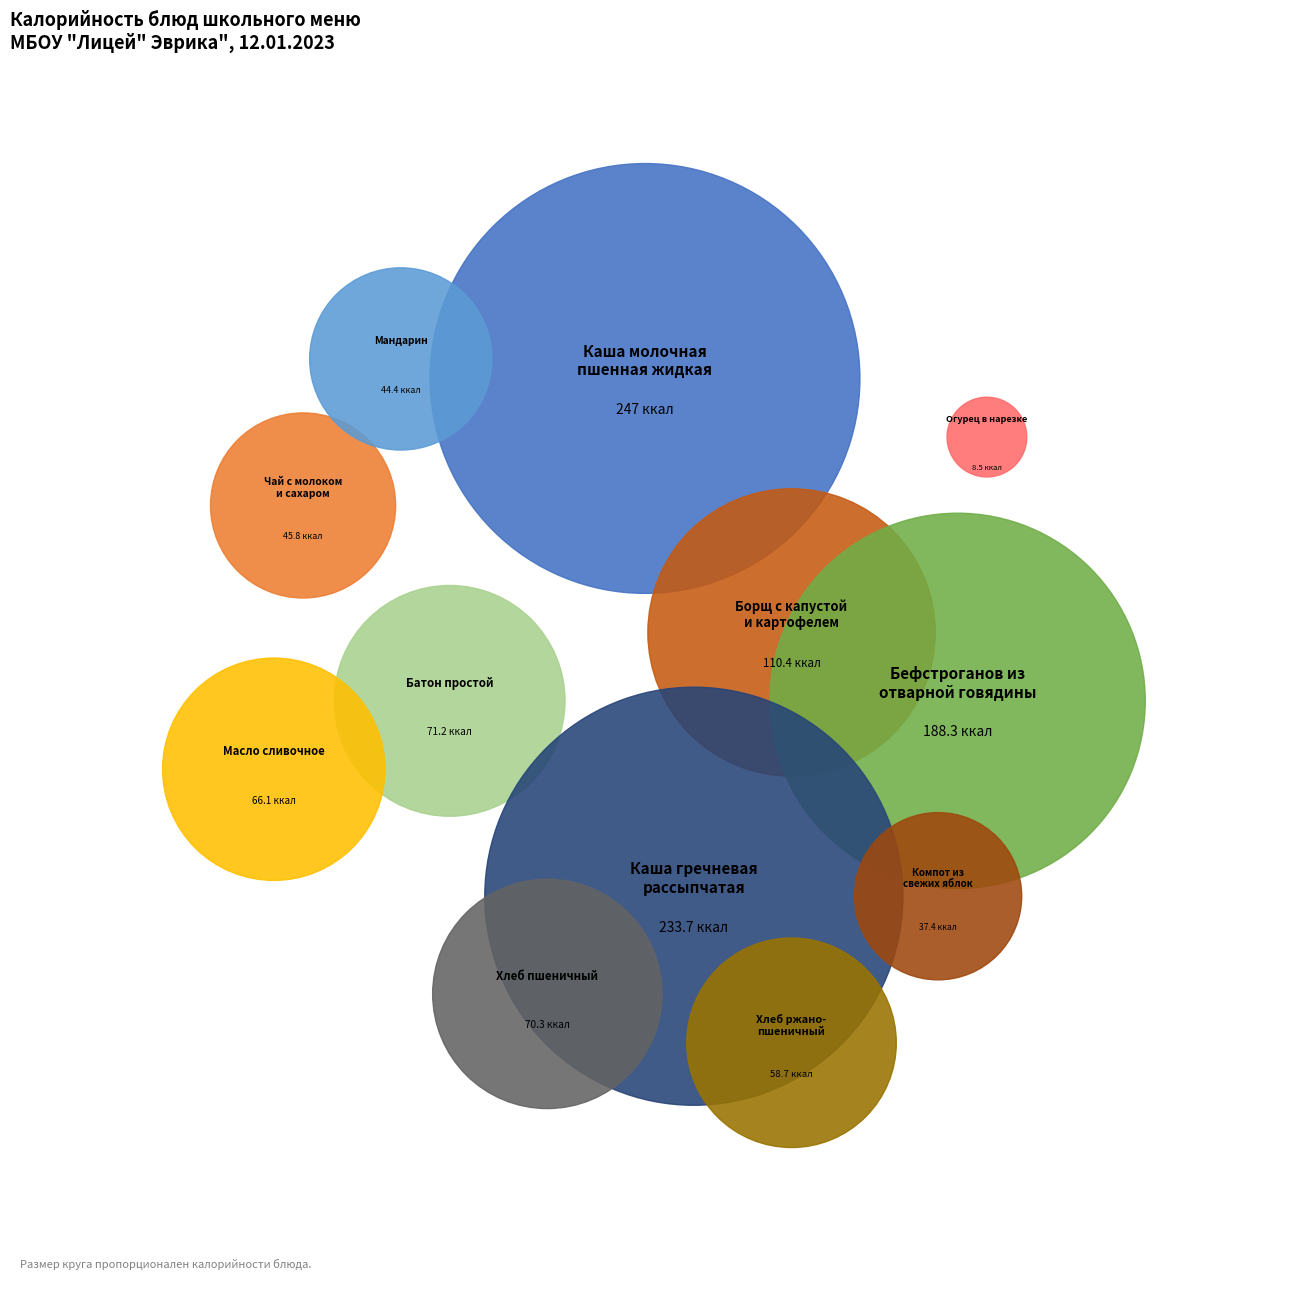

True or false: Компот из
свежих яблок accounts for 14% of the total.

False